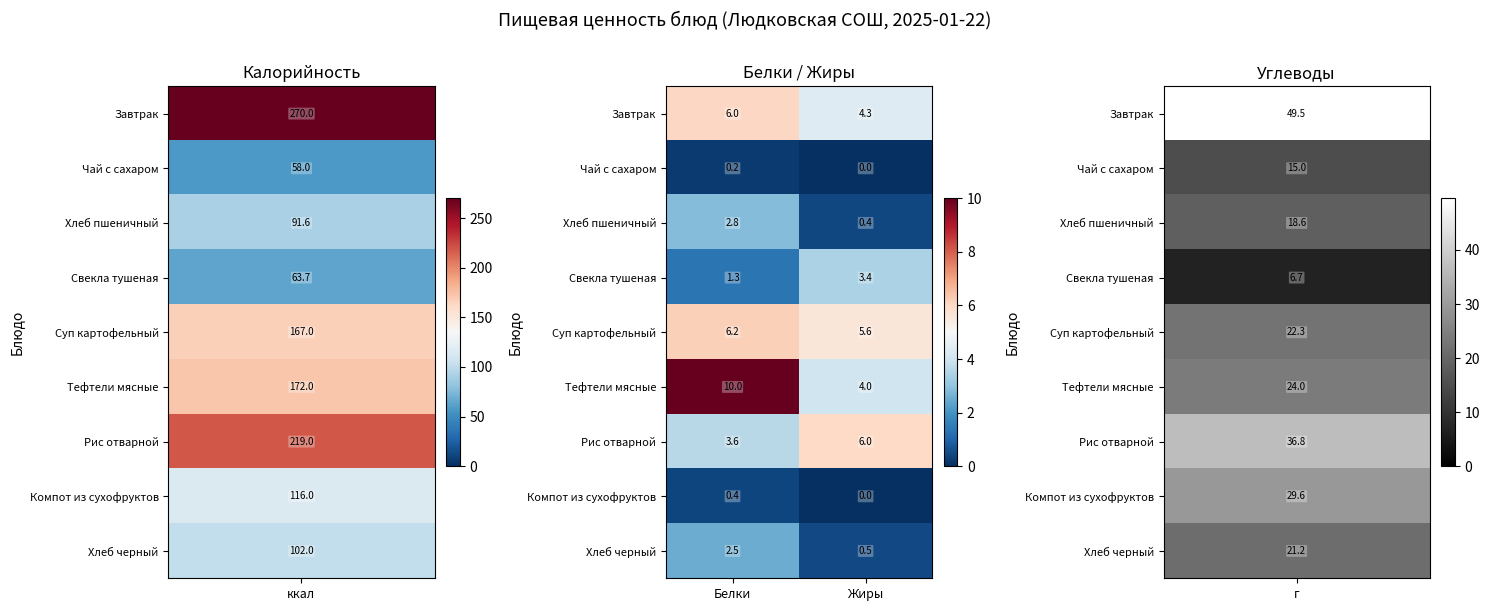

At which category is the sum across all series the highest?

Белки